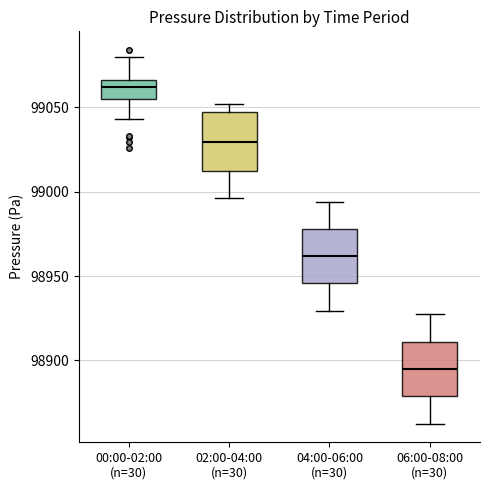

Where does the upper whisker of the box for 00:00-02:00 (n=30) end on the y-axis? The values are not printed on the chart, so give them approximately, as read against the axis.

99080